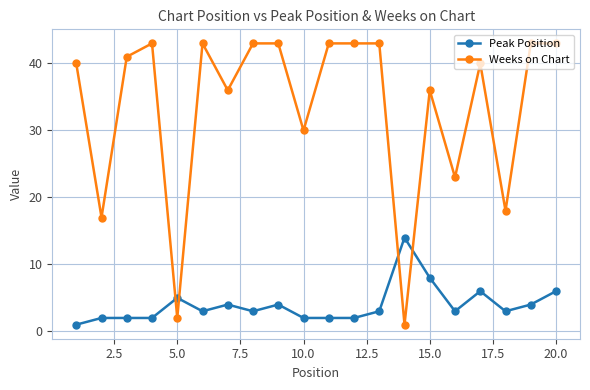

Which series has the largest total across all categories?

Weeks on Chart